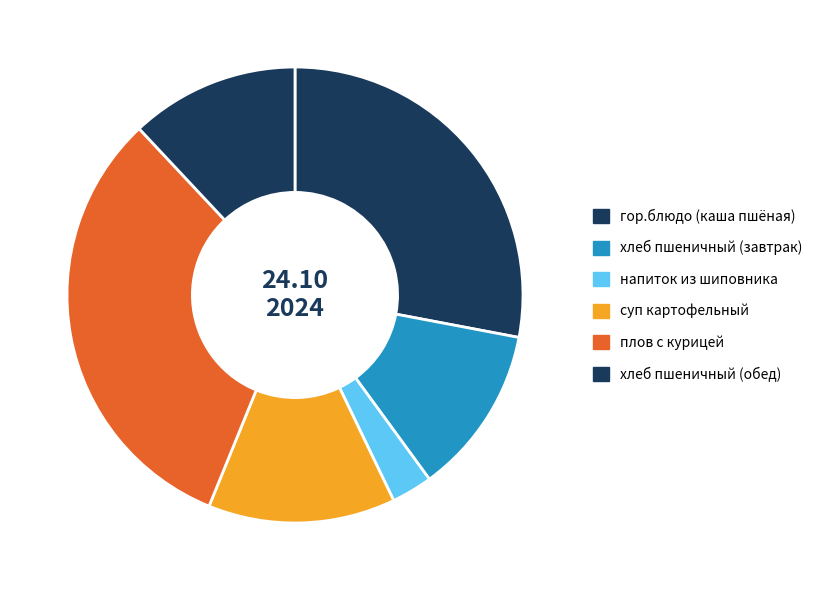

What percentage is NOT represented by суп картофельный?

86.7%